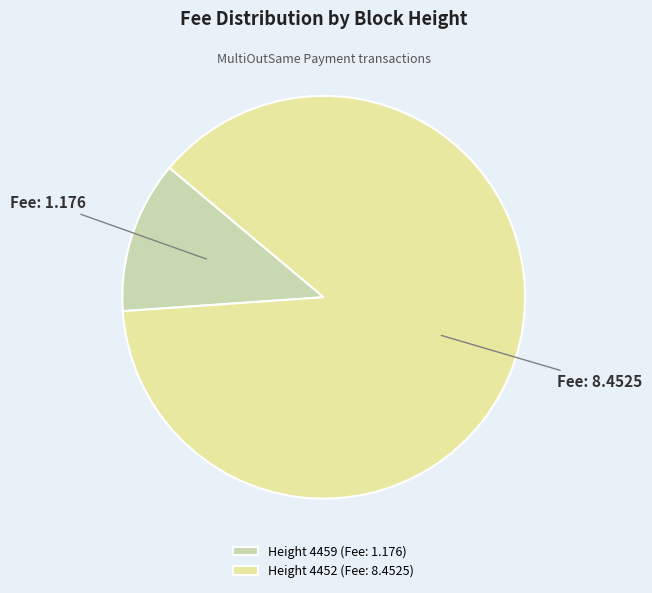

Rank the categories by value from lowest to highest.

Height 4459 (Fee: 1.176), Height 4452 (Fee: 8.4525)